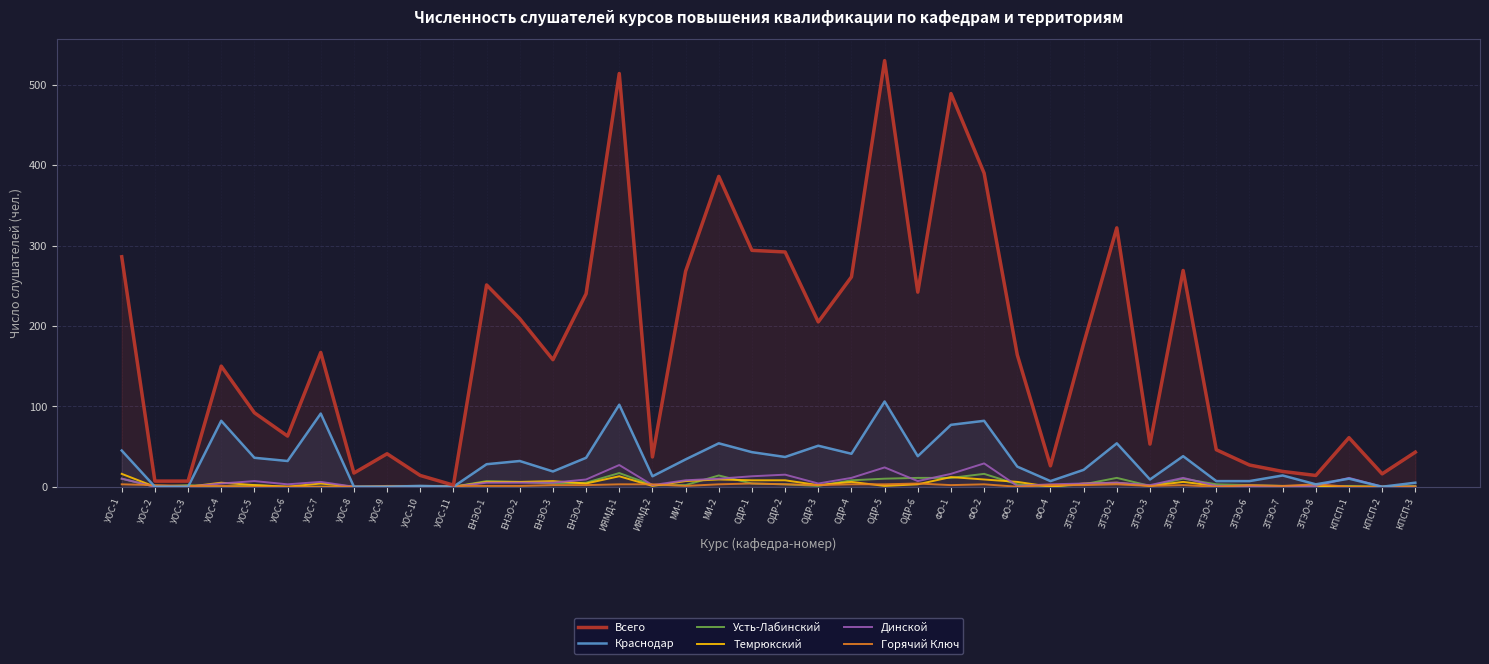

List the labels in order of Динской value, smallest first.

УОС-2, УОС-3, УОС-8, УОС-9, УОС-10, УОС-11, ЗТЭО-7, КПСП-2, КПСП-3, ФО-3, ЗТЭО-5, ЗТЭО-6, ЗТЭО-8, ИЯМД-2, ЗТЭО-3, УОС-6, ФО-4, УОС-4, ОДР-3, ЗТЭО-1, ЕНЭО-1, ЕНЭО-2, ЕНЭО-3, ЗТЭО-2, УОС-7, УОС-5, ОДР-6, МИ-1, ЕНЭО-4, УОС-1, МИ-2, ОДР-4, ЗТЭО-4, КПСП-1, ОДР-1, ОДР-2, ФО-1, ОДР-5, ИЯМД-1, ФО-2